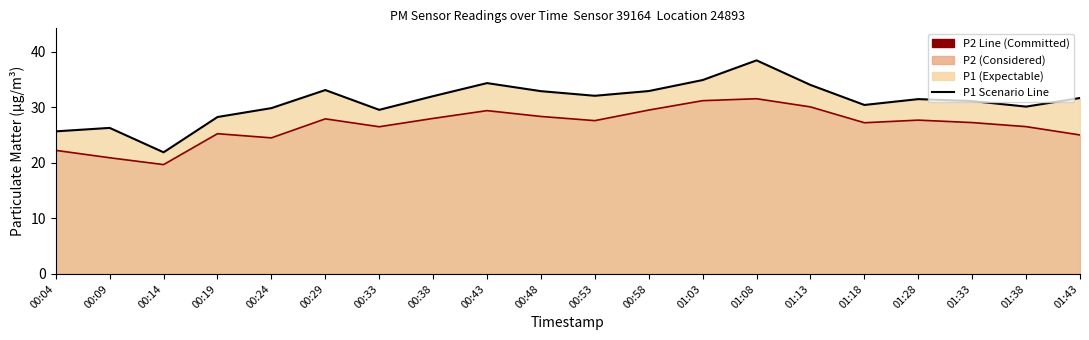

At which label is P1 Line closest to 30?

01:38